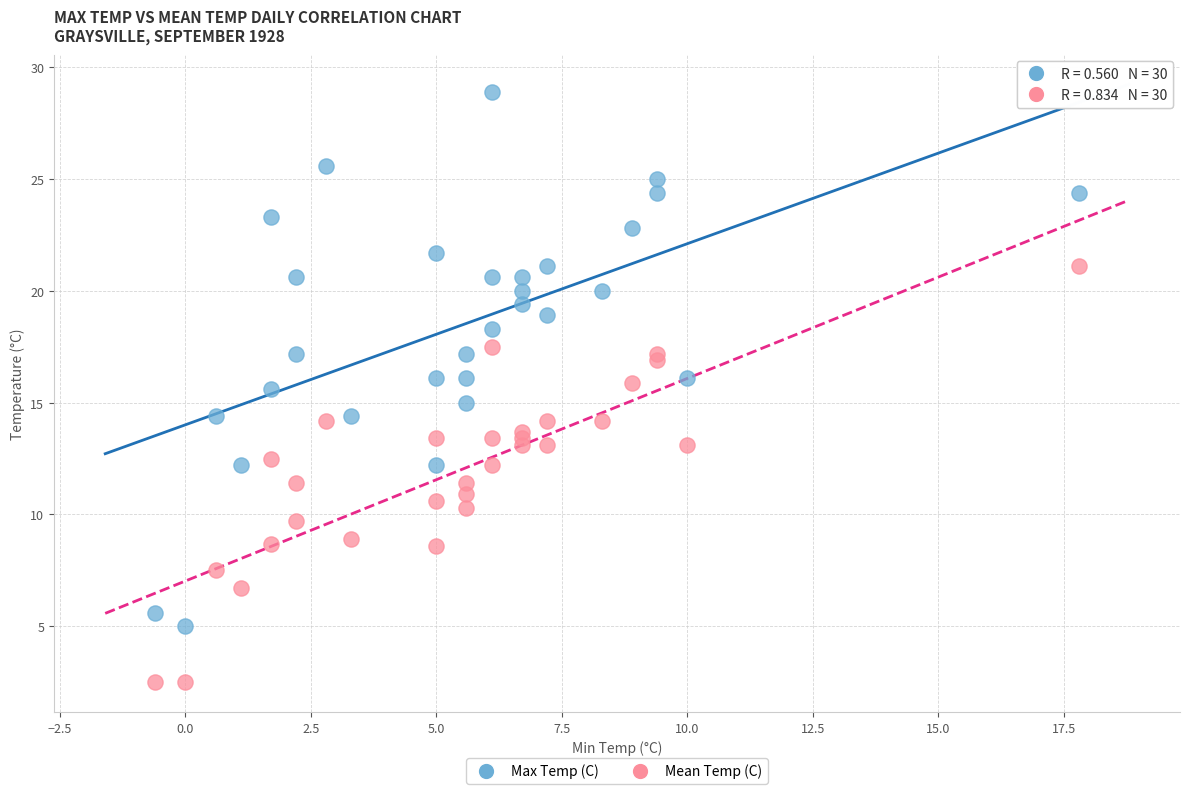

Which series contains the highest Y value?

Max Temp (C)